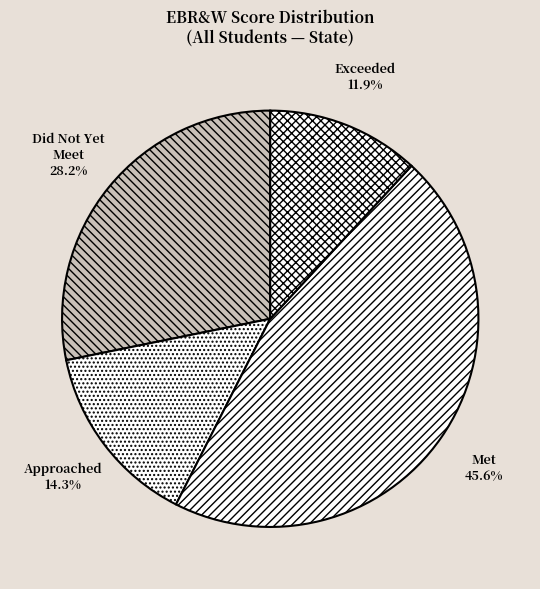

How many slices are in this pie chart?

4